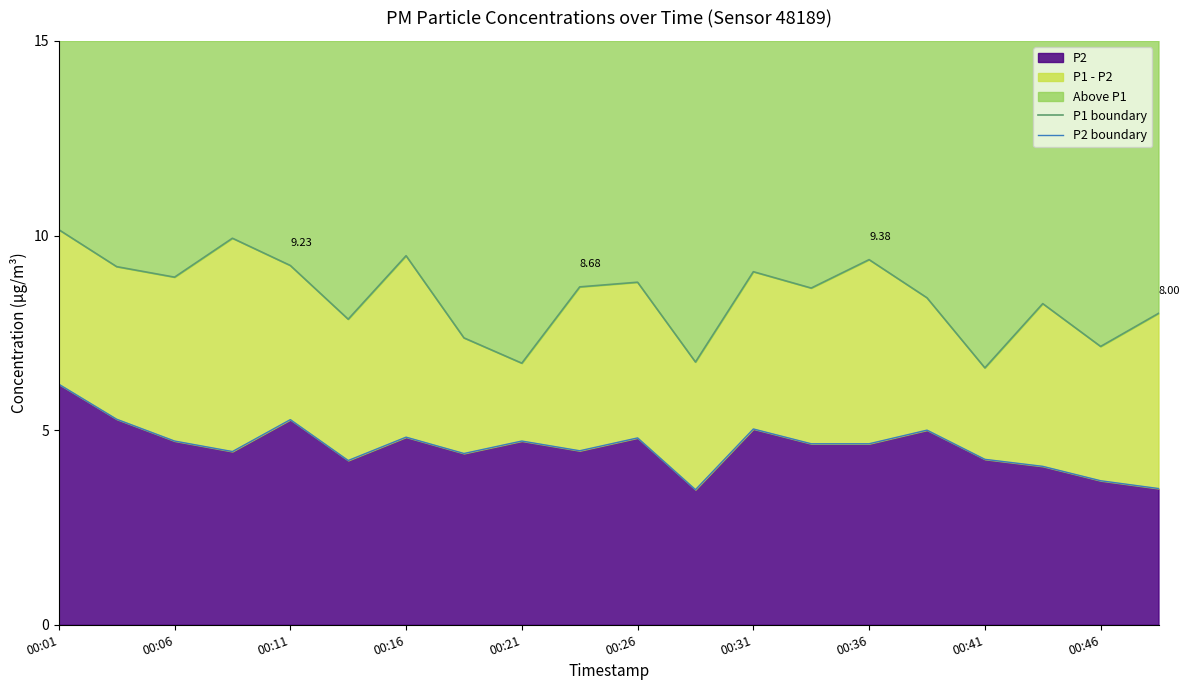

How many interior local valleys does the P2 boundary series have?

5